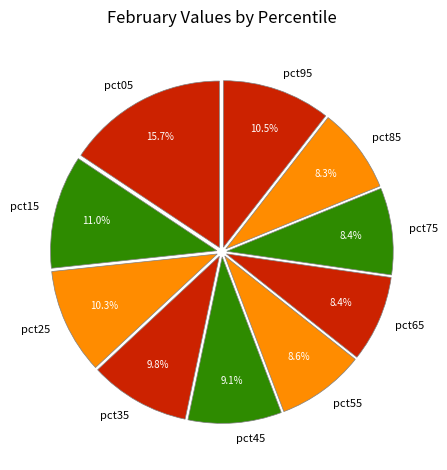

What percentage do pct55 and pct75 together represent?

17.0%